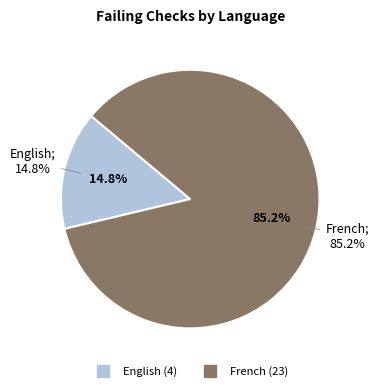

Approximately how many times larger is the value at French compared to English?

5.8